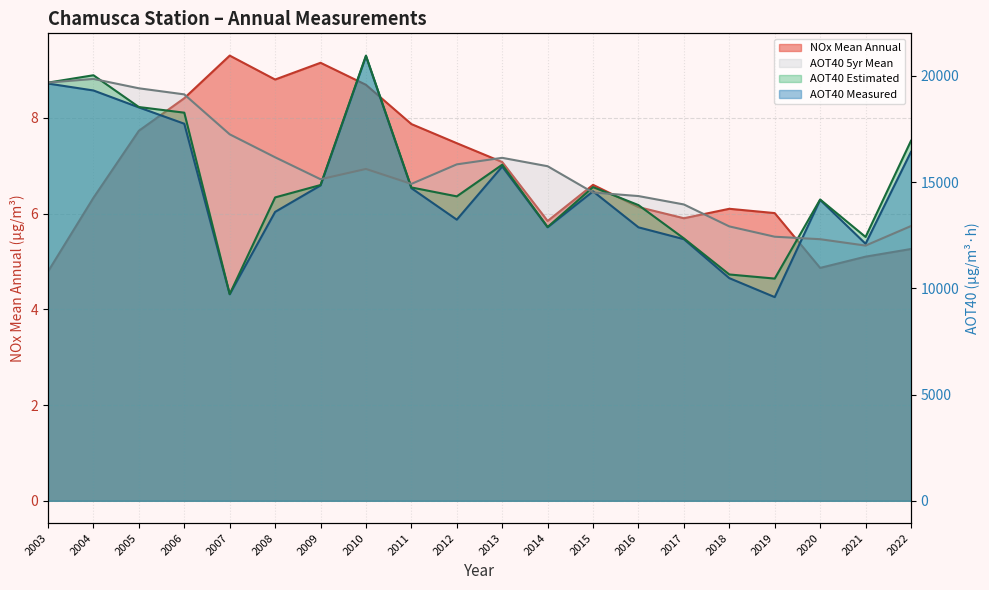

What is the value of the AOT40 Estimated point at the 19th from the left?

12419.6